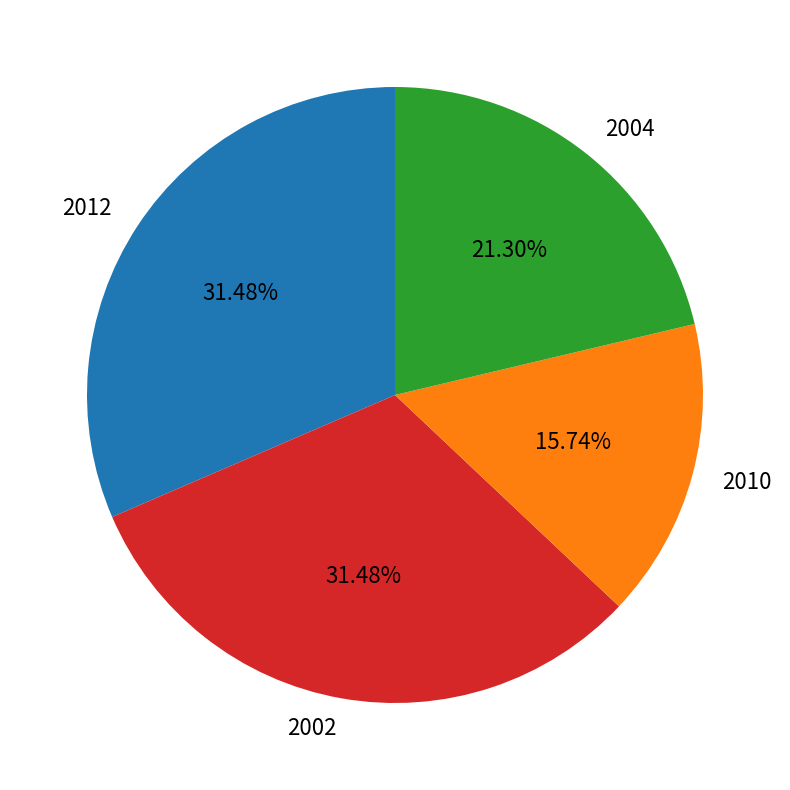

What is the ratio of the value at 2004 to the value at 2002?

0.7